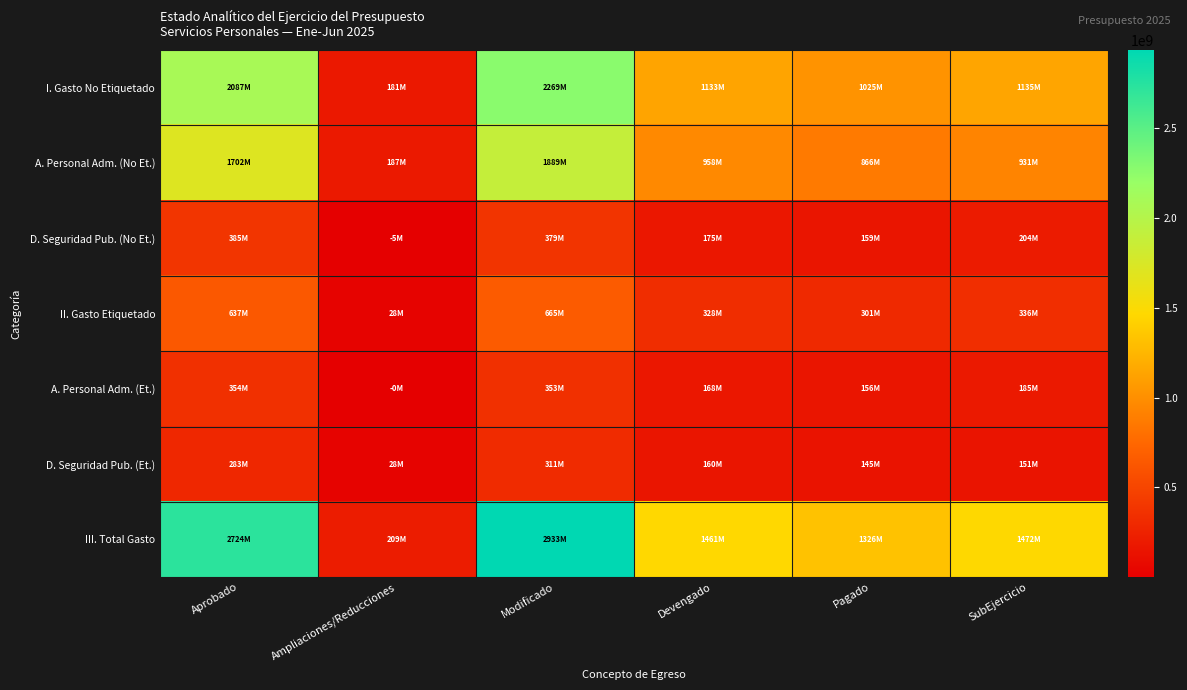

Which series has the widest spread of values?

III. Total Gasto